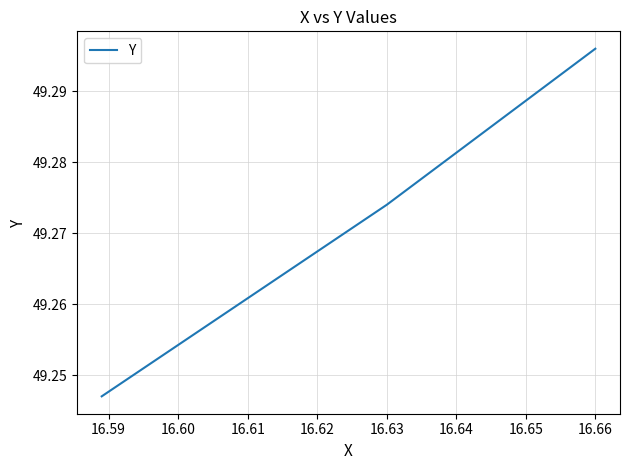

Does the chart display data point markers on the line(s)?

No